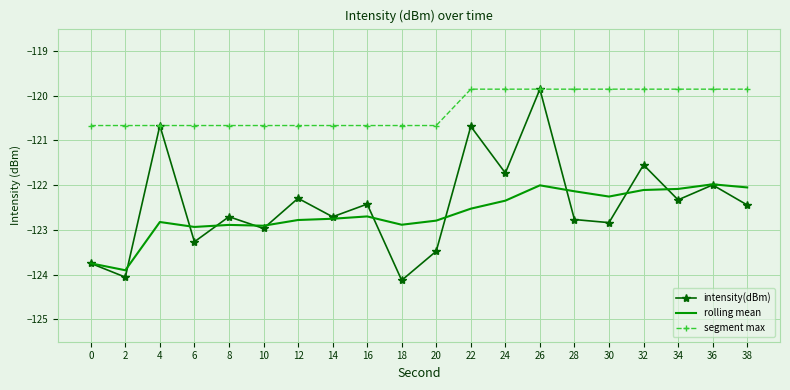

What is the maximum value shown in the chart?

-119.9